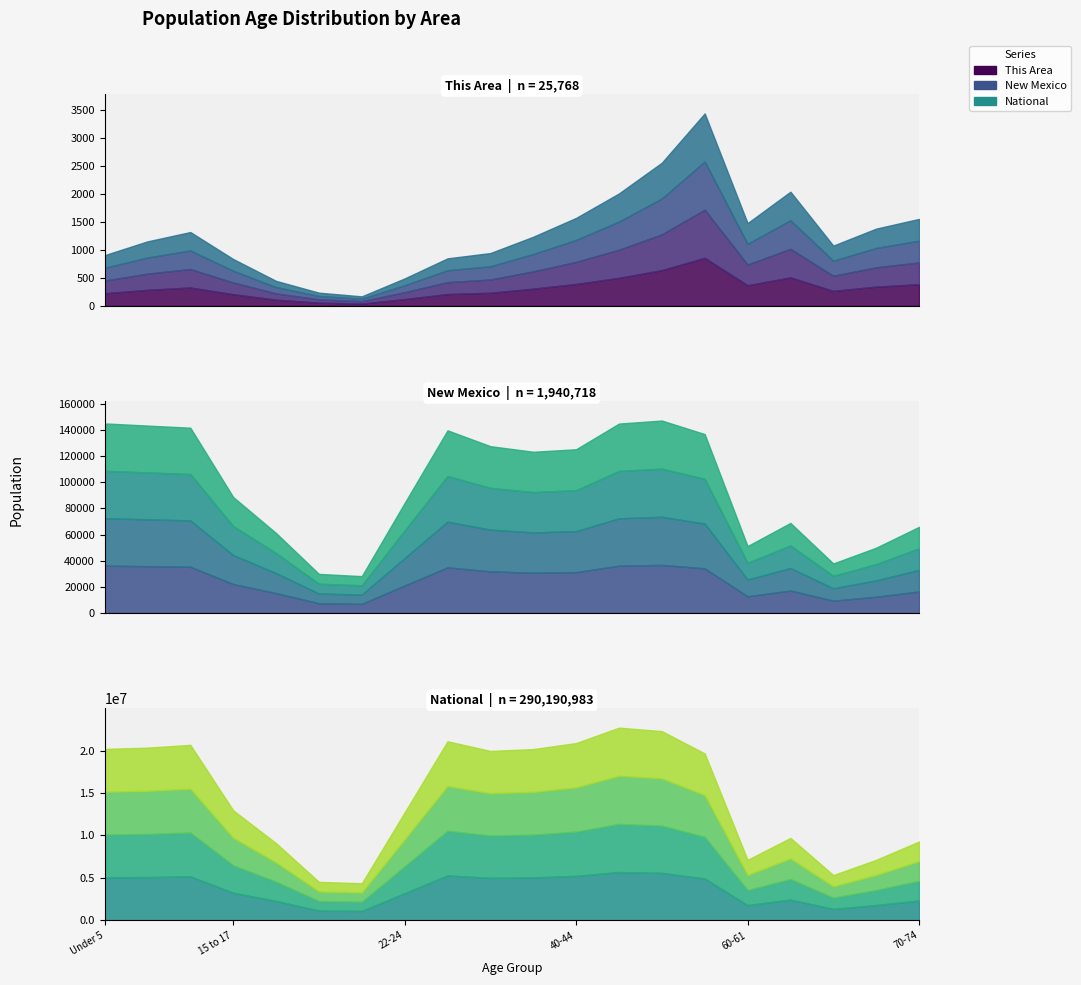

At which label does New Mexico reach its minimum?

21